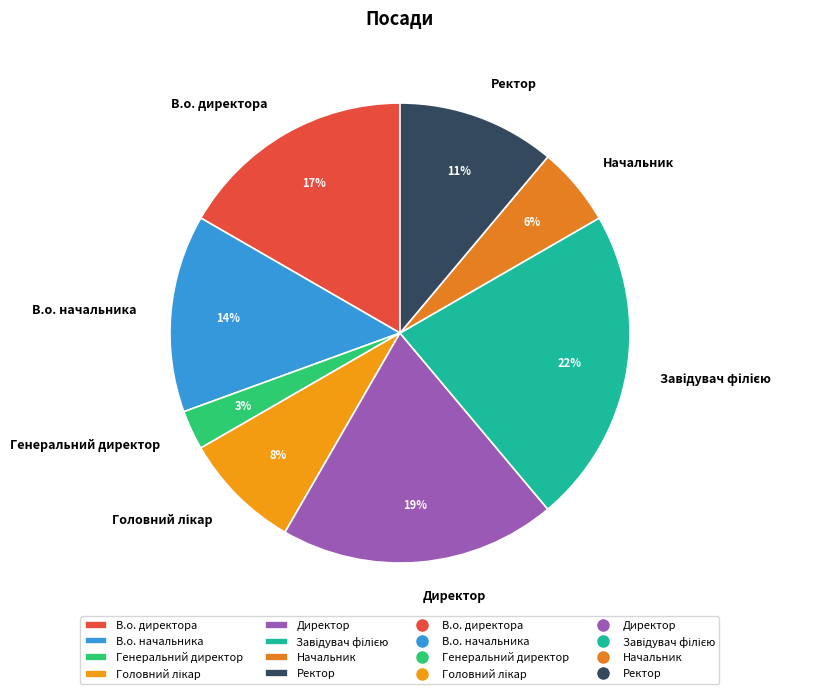

Is it true that В.о. директора is 25% of the pie?

False